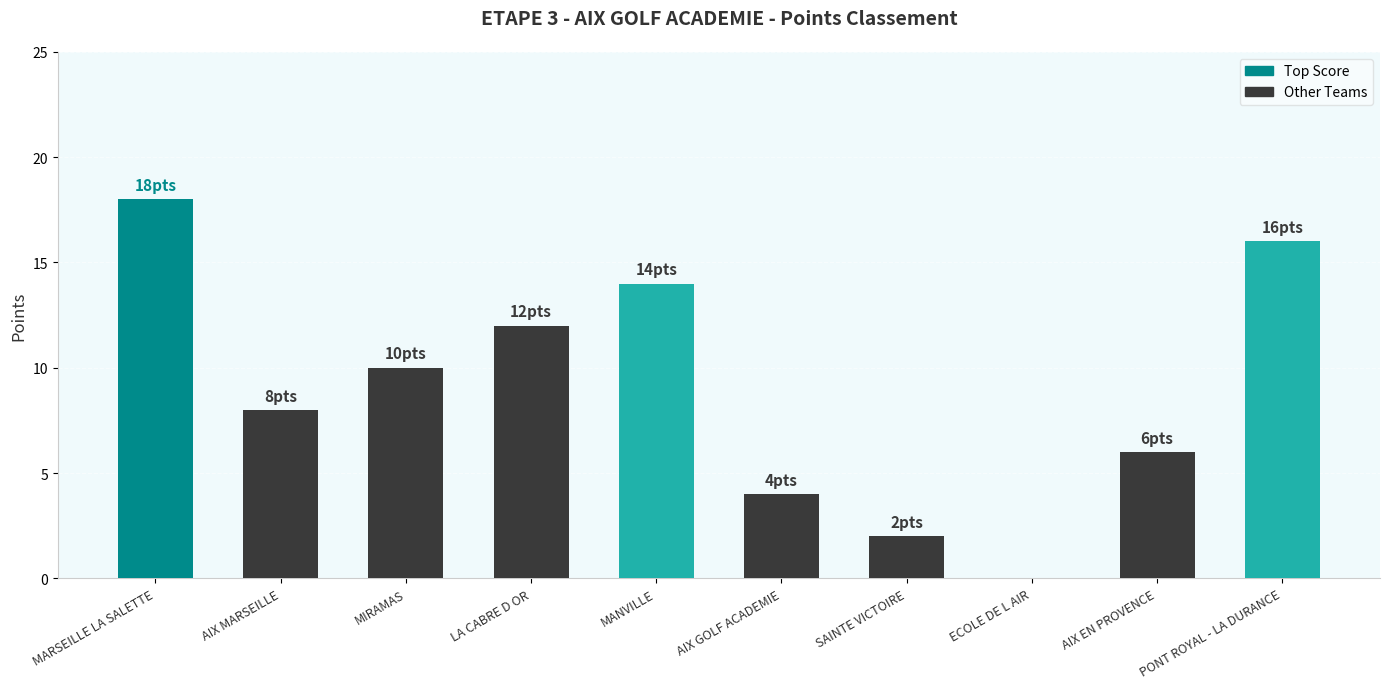

At which category does the chart reach its peak across all series?

MARSEILLE LA SALETTE